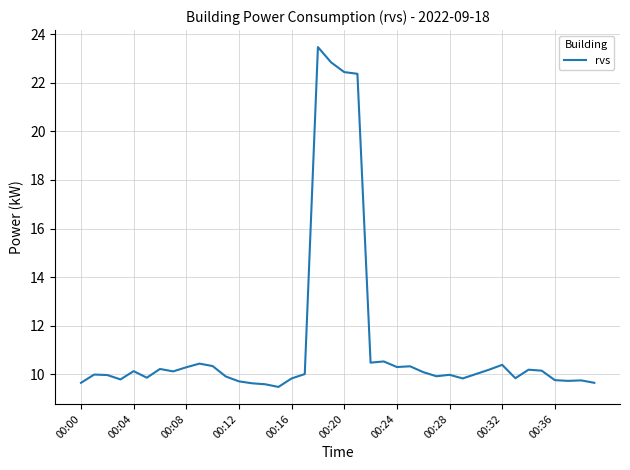

What is the greatest value displayed?

23.5